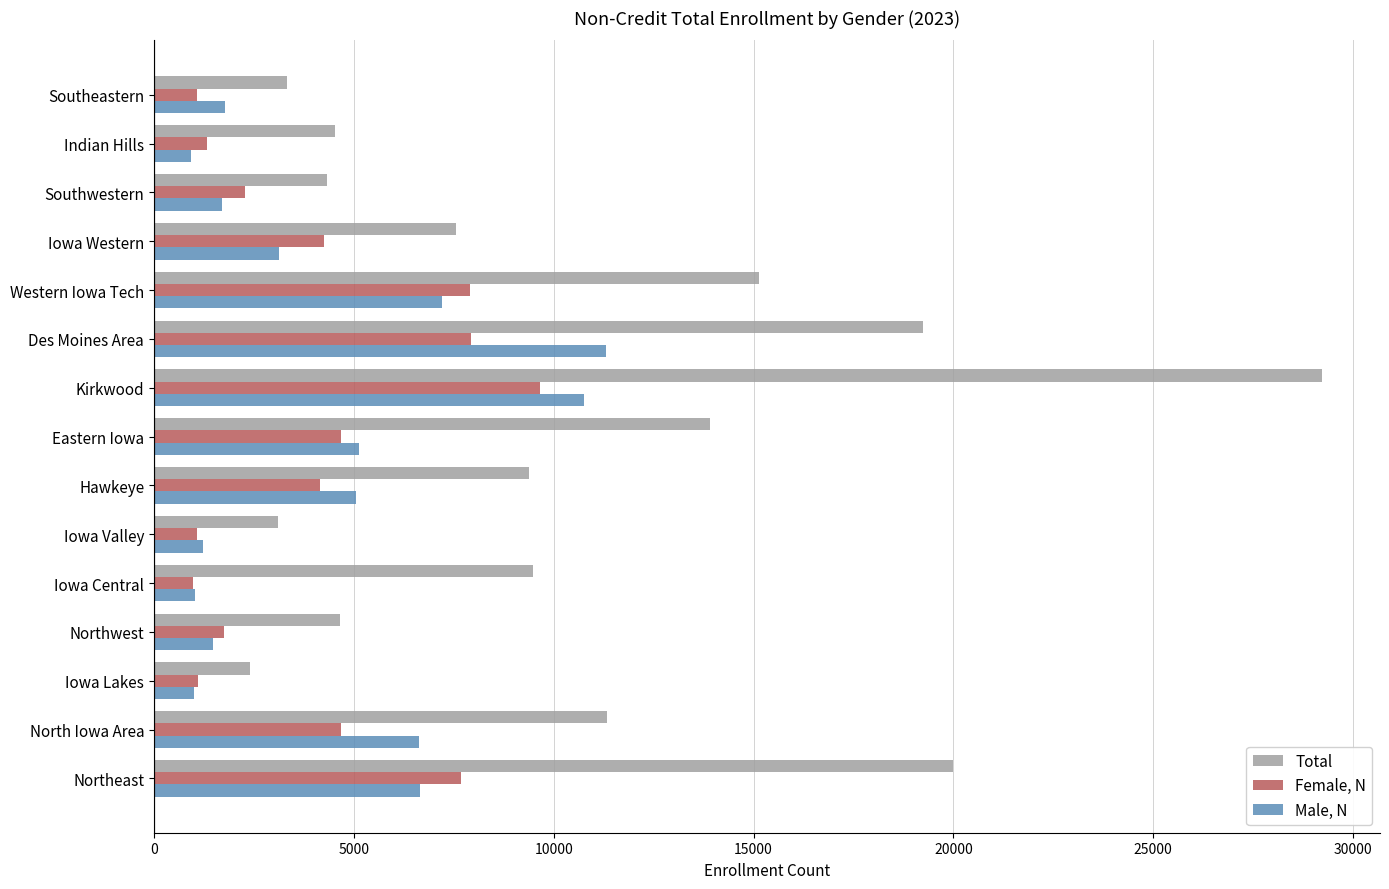

Which series has the widest spread of values?

Total